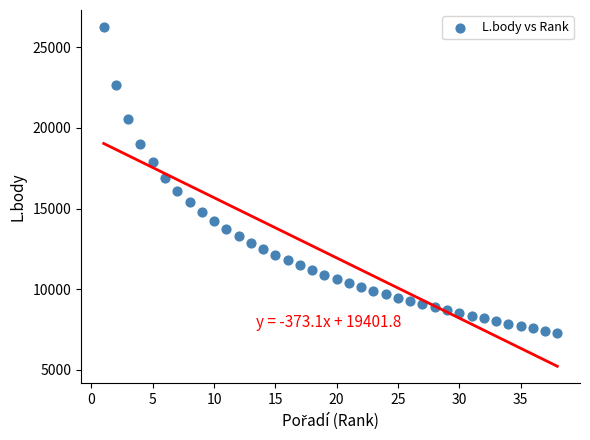

What is the range of Y values (max minus min)?

18957